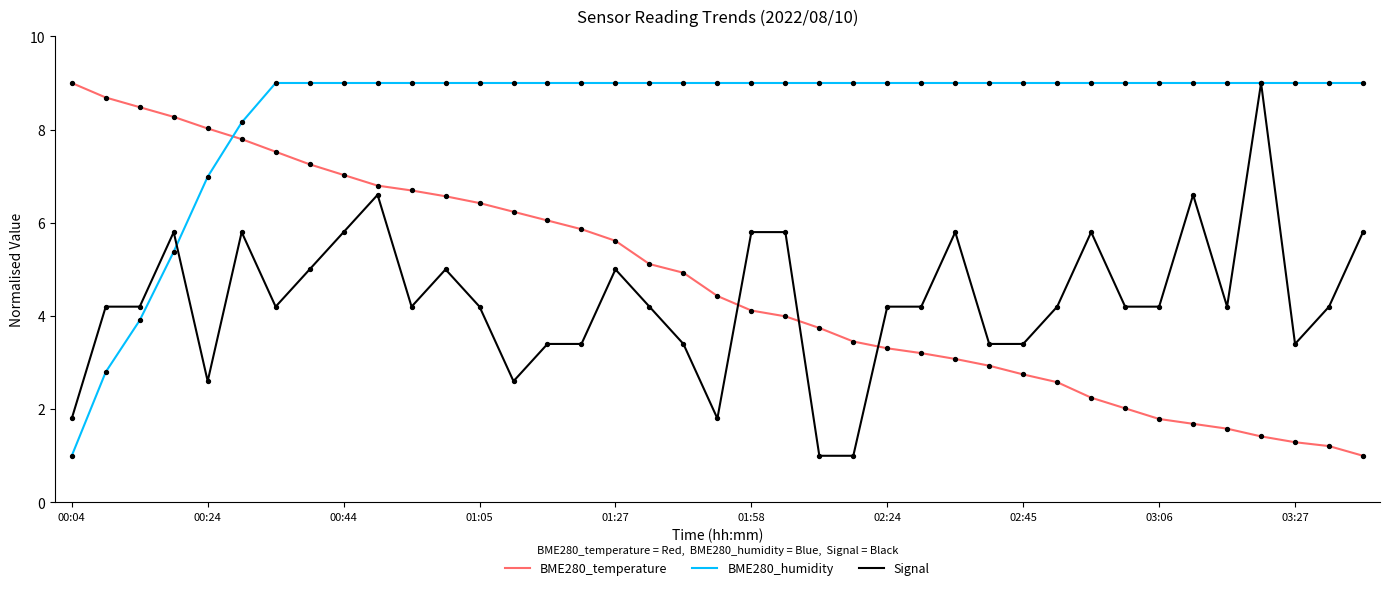

What is the maximum value shown in the chart?

9.0